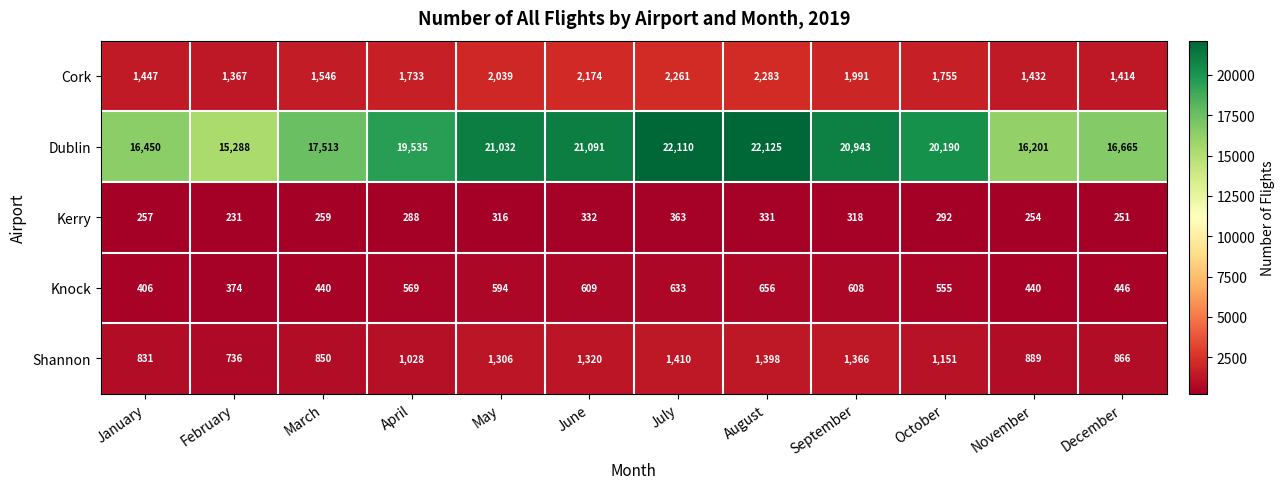

How many series are shown in this chart?

5